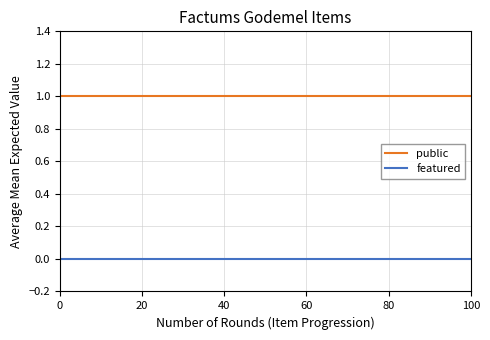

At how many categories does at least one series exceed 0?

100